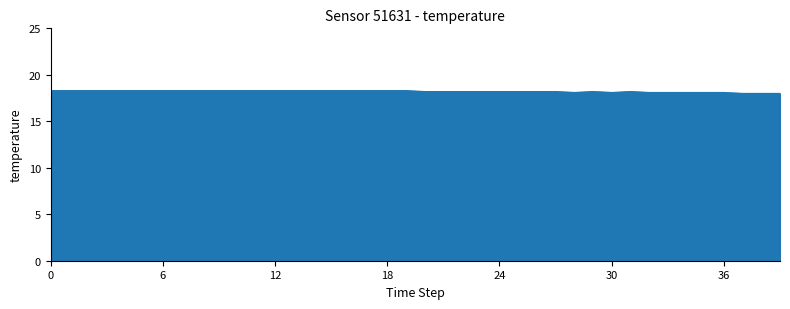

What is the minimum value shown in the chart?

18.0